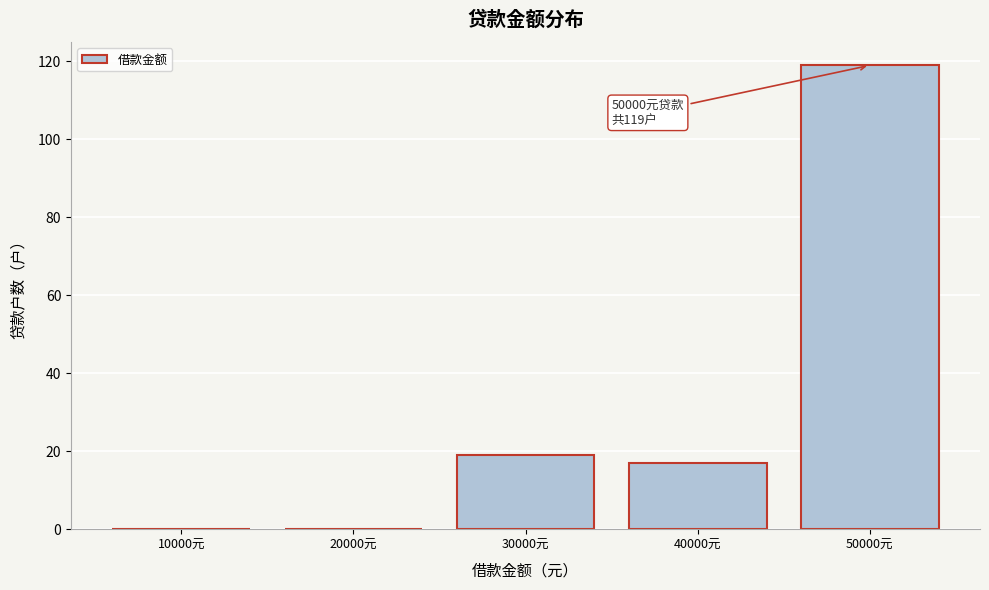

Reading left to right, transcribe all the data shown in this chart.

10000元=0	20000元=0	30000元=19	40000元=17	50000元=119